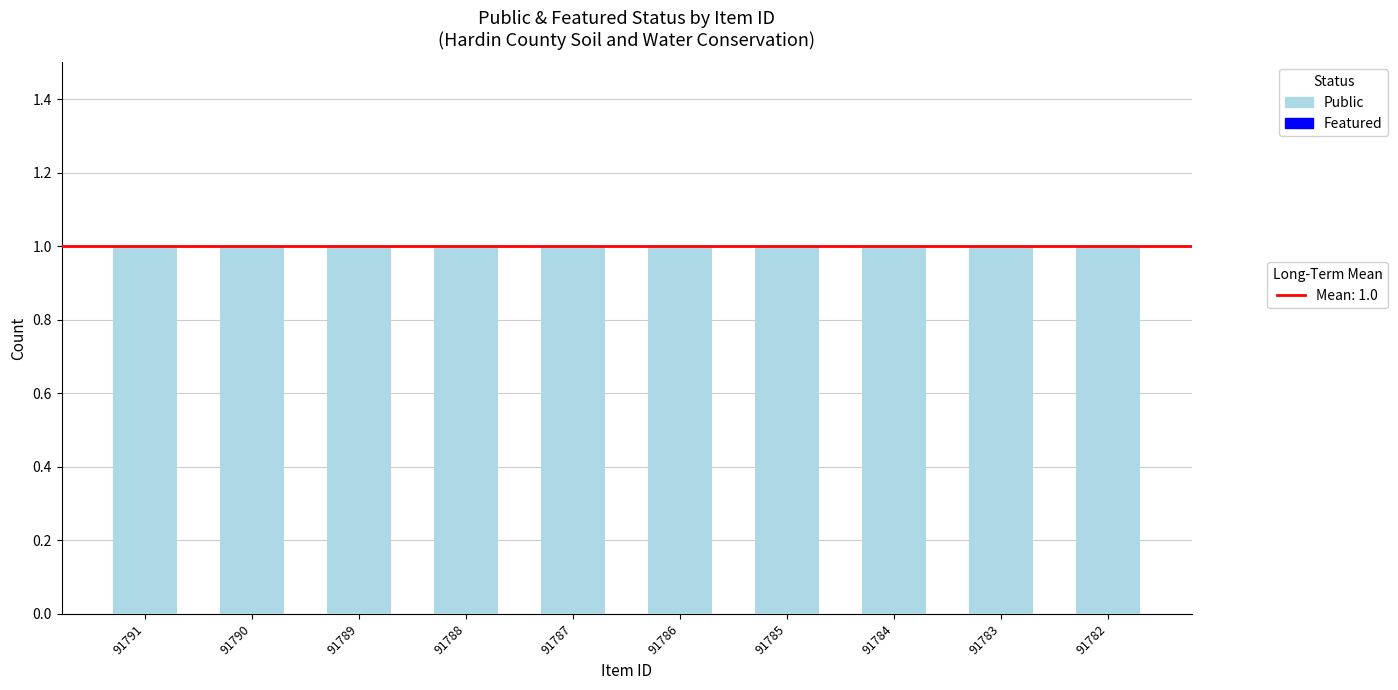

What is the total value across all series at 91782?

1